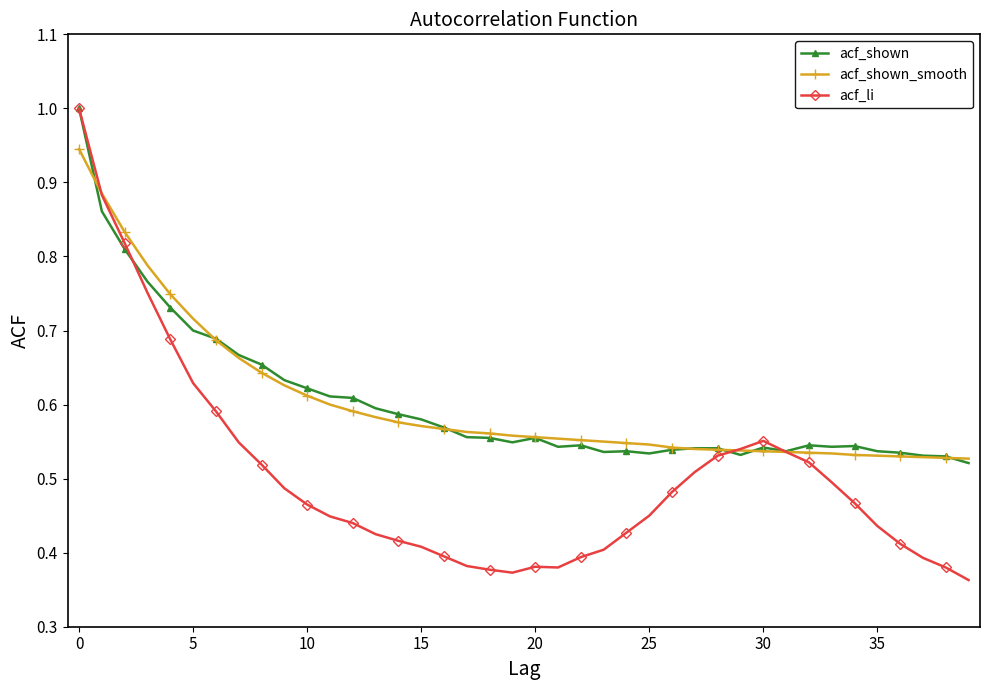

At how many categories does at least one series exceed 0?

40